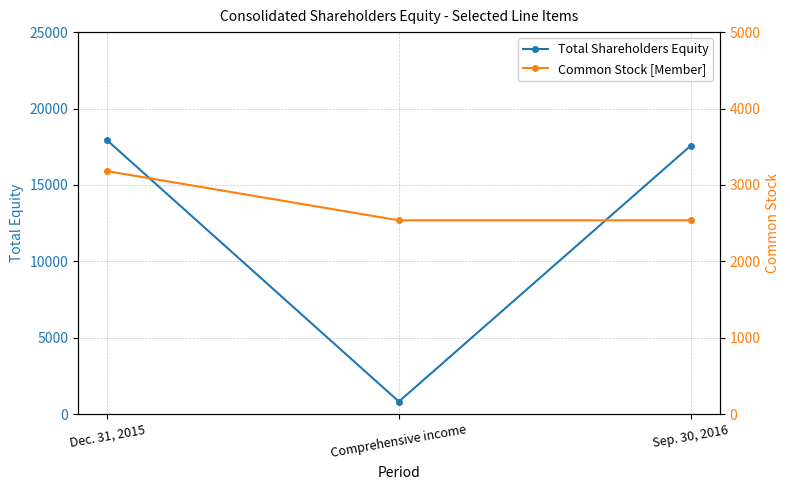

What is the highest value of the Common Stock [Member] series?

3180